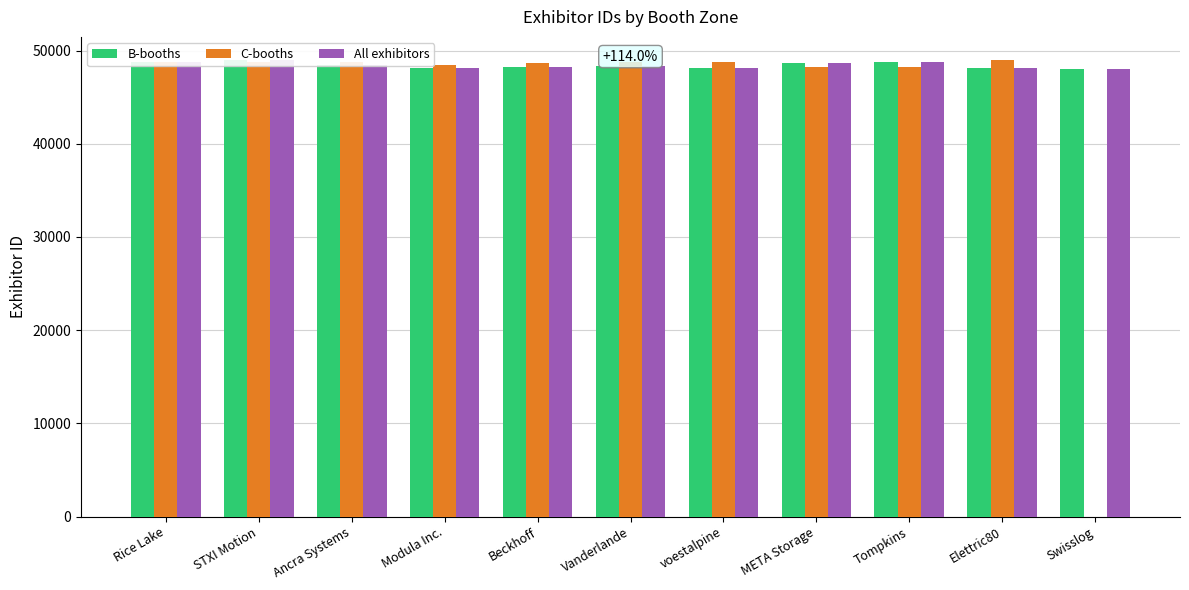

What are all the series names shown in the legend?

B-booths, C-booths, All exhibitors